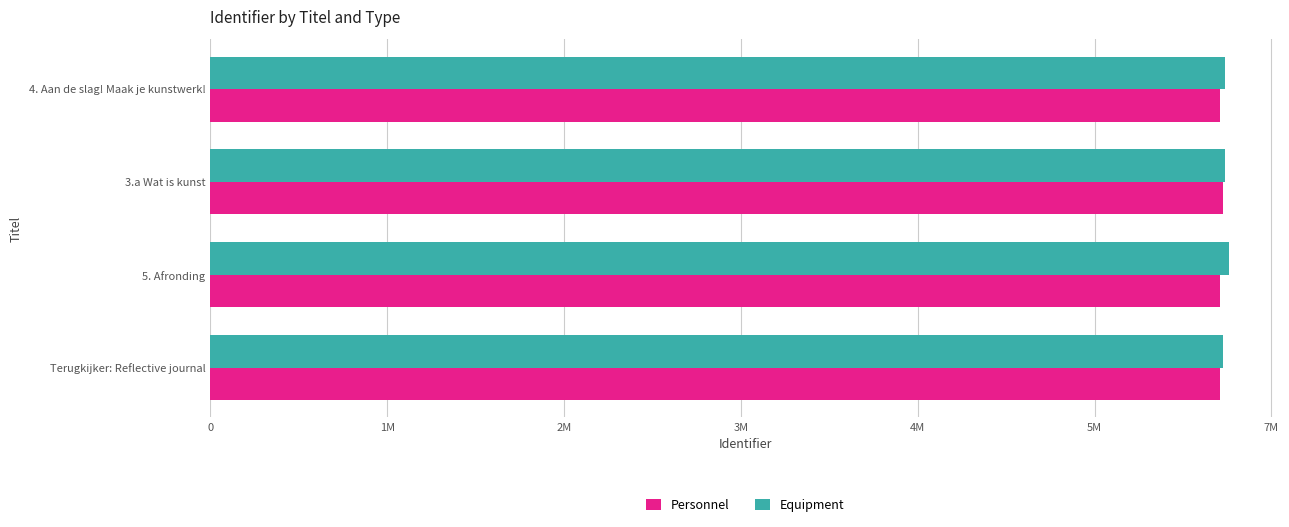

What are all the series names shown in the legend?

Personnel, Equipment